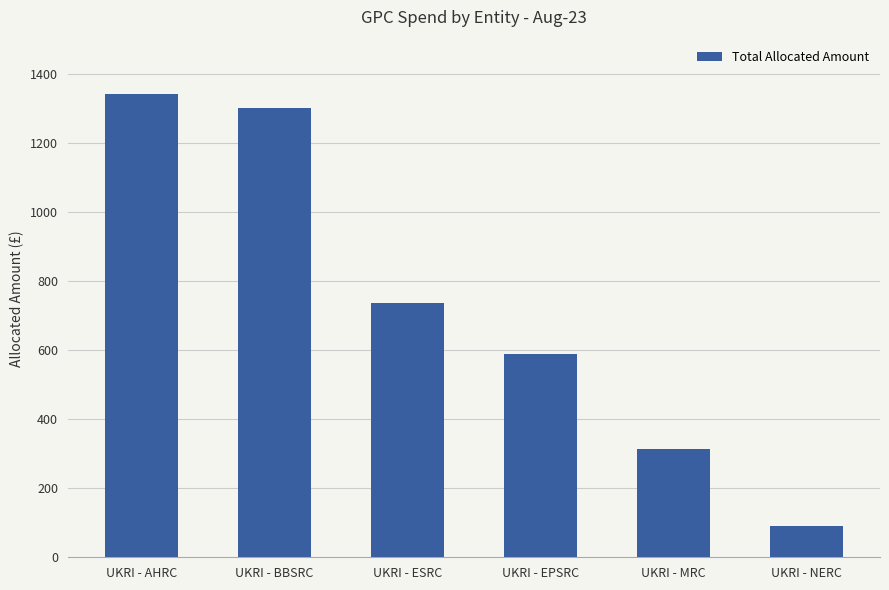

What value does the data have at UKRI - NERC?

89.5